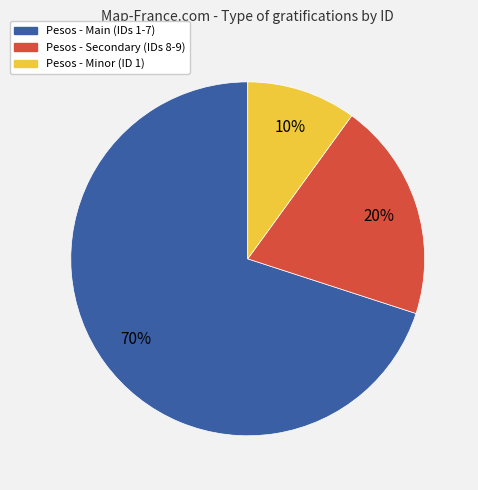

To the nearest percent, what is the difference between the largest and smallest slice percentages?

60%